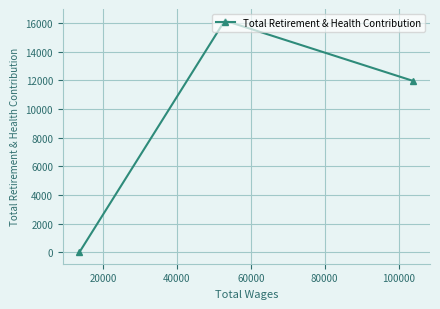

How many lines are shown in the chart?

1